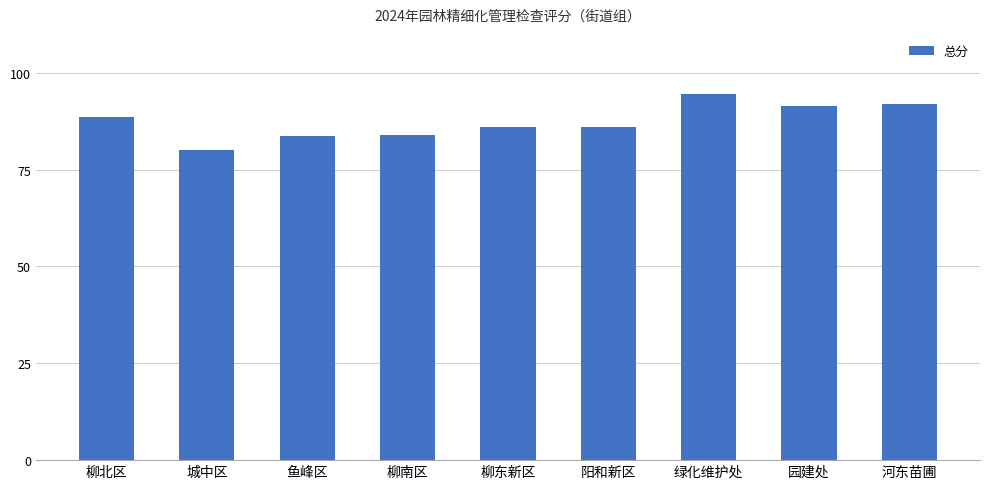

Does the chart contain stacked bars?

No